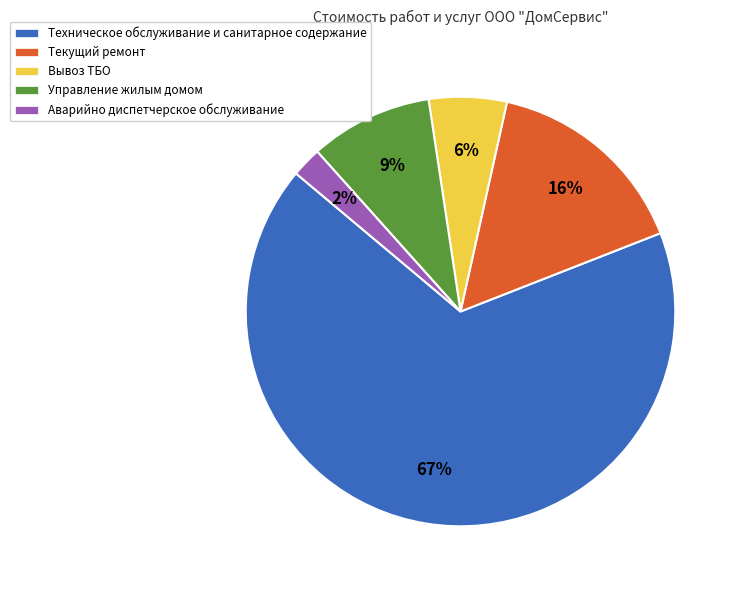

To the nearest percent, what percentage of the pie is Техническое обслуживание и санитарное содержание?

67%